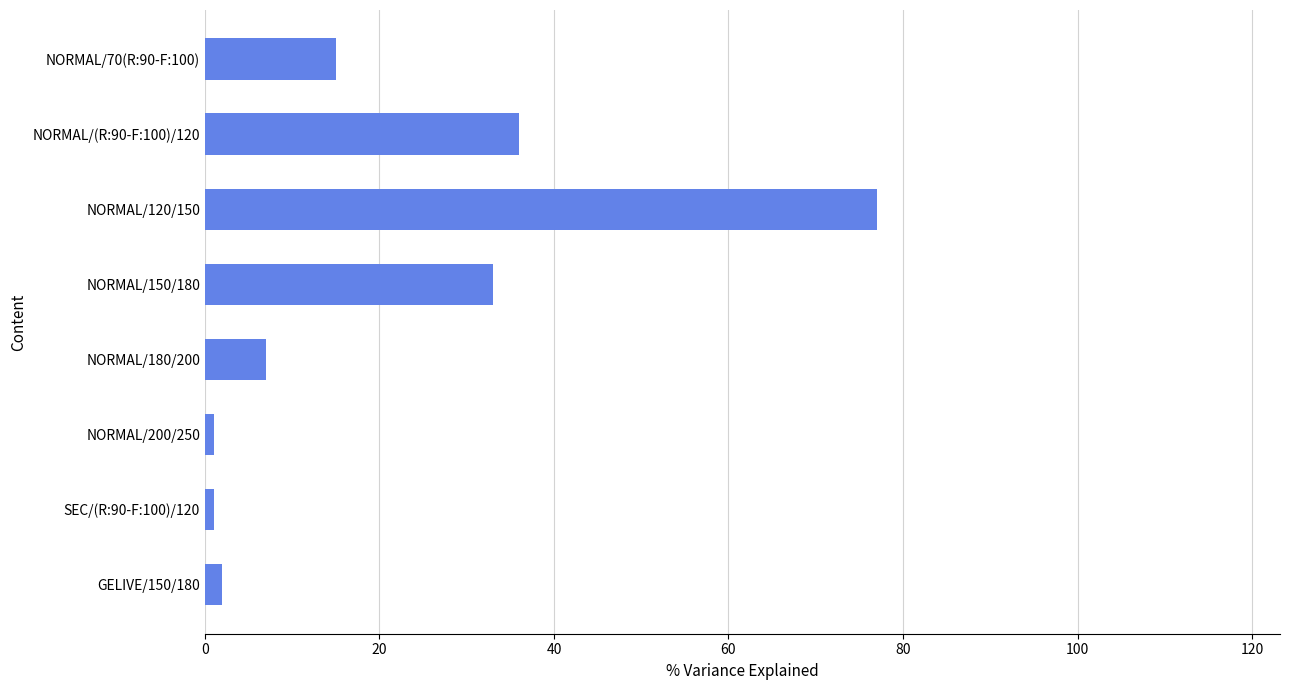

The chart shows a value of 3 at NORMAL/180/200. True or false?

False